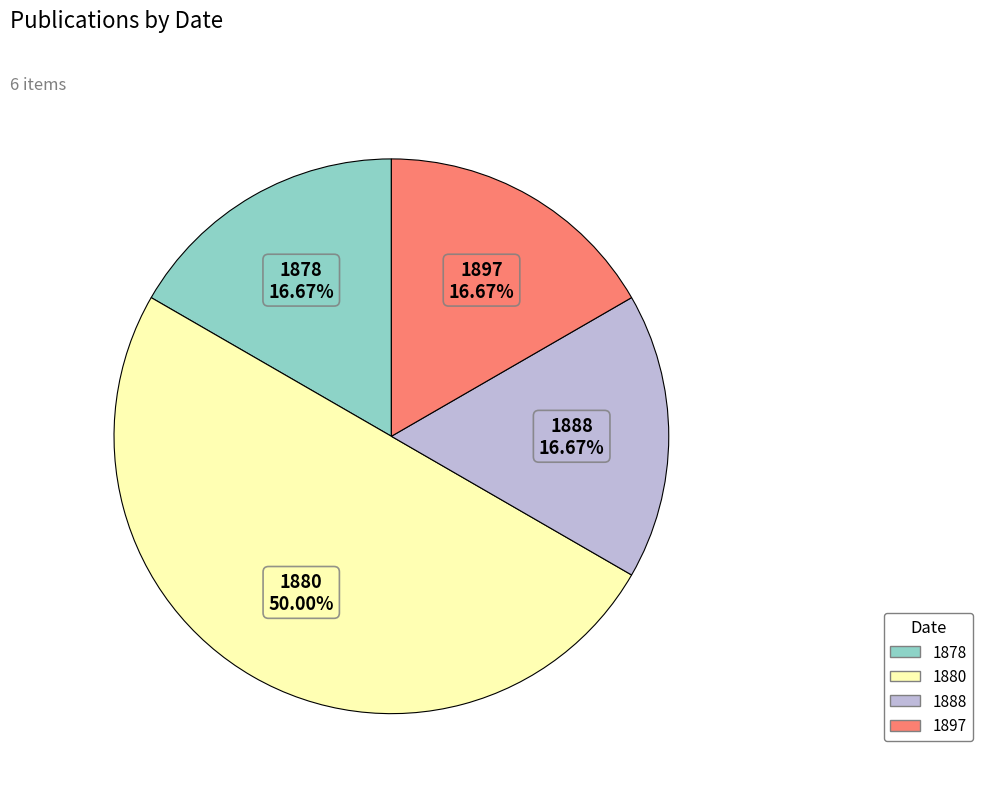

What is the total percentage of 1880 and 1897?

66.7%